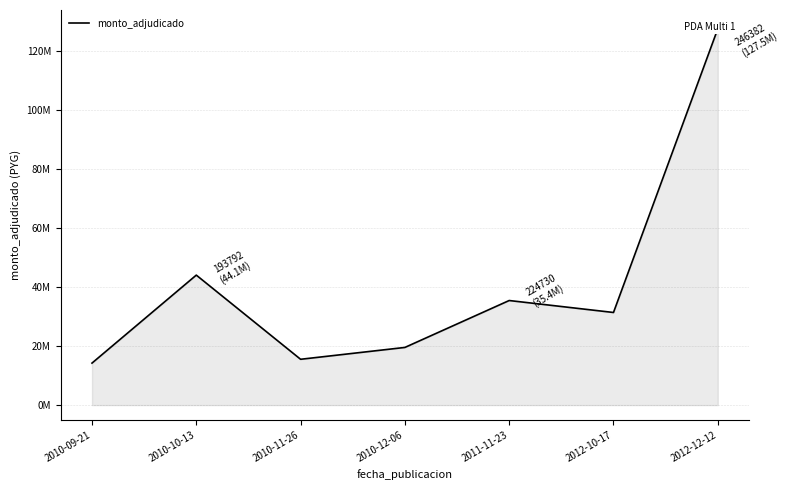

List the labels in order of value, largest first.

2012-12-12, 2010-10-13, 2011-11-23, 2012-10-17, 2010-12-06, 2010-11-26, 2010-09-21